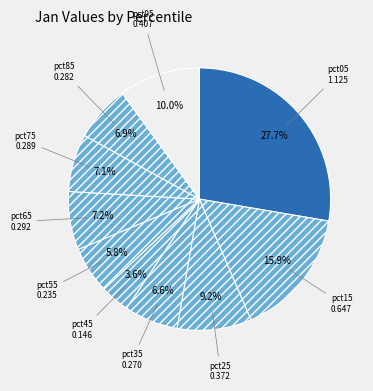

To the nearest percent, what portion does pct85 represent?

7%